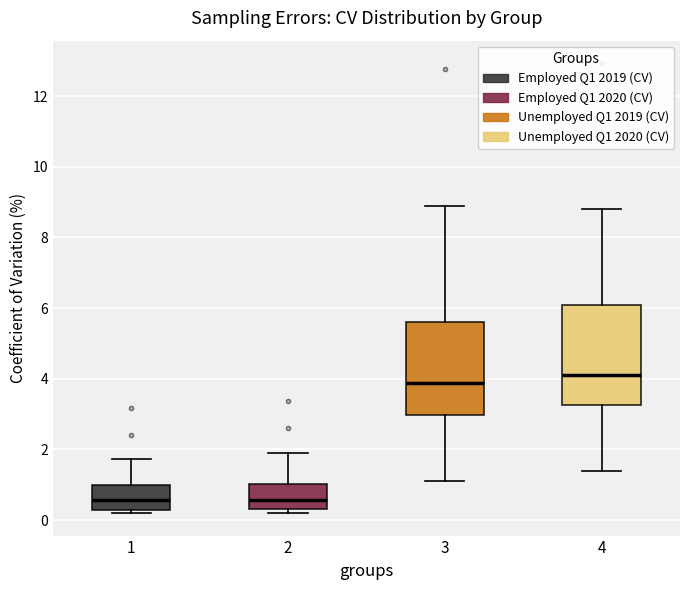

Which box is the tallest, from its lower edge to its upper edge?

4